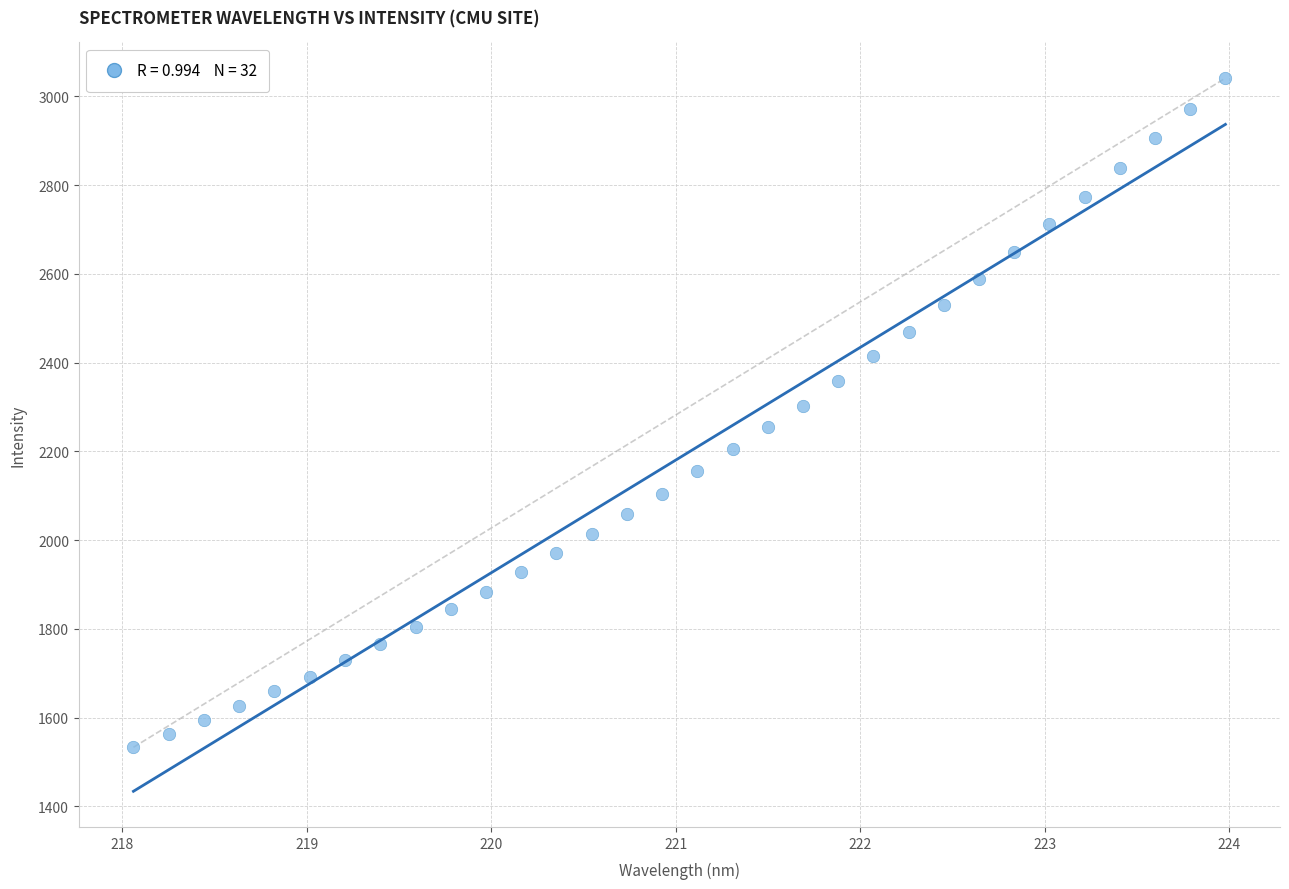

What is the range of Y values (max minus min)?

1508.2